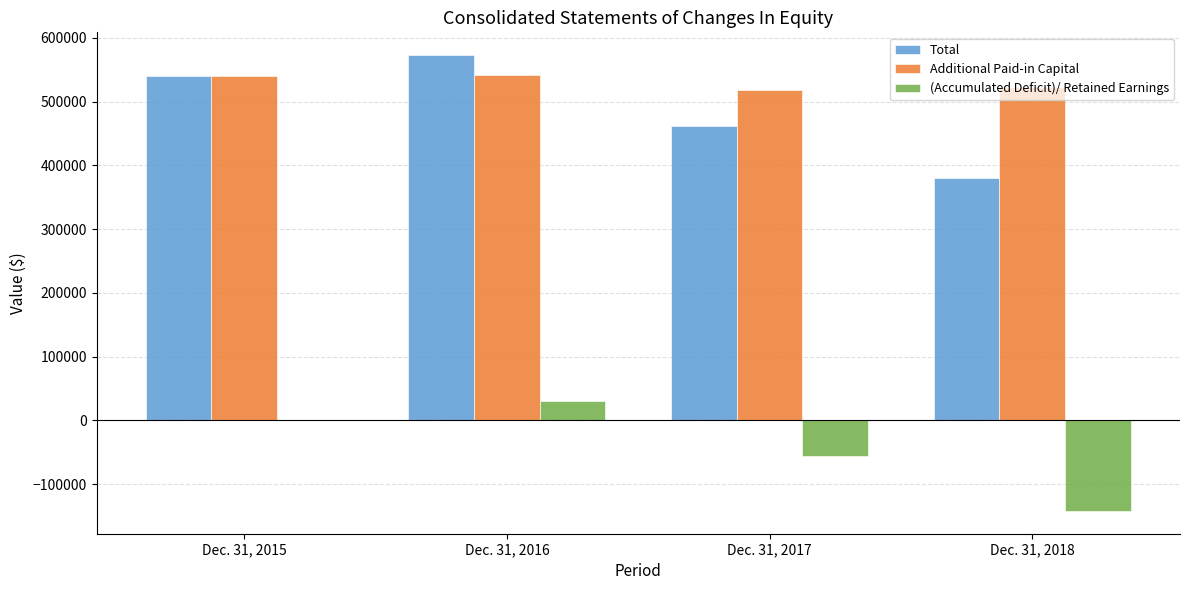

Which series has the largest total across all categories?

Additional Paid-in Capital